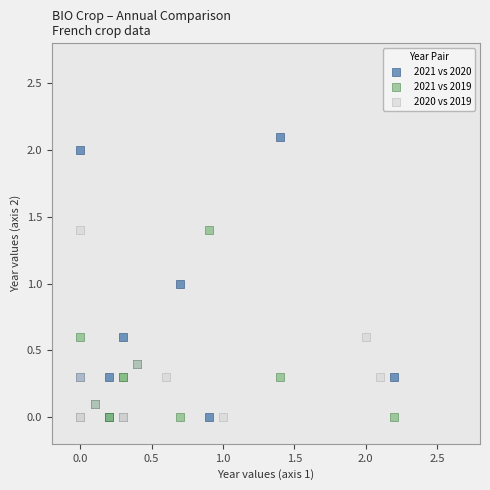

Which series contains the highest Y value?

2021 vs 2020